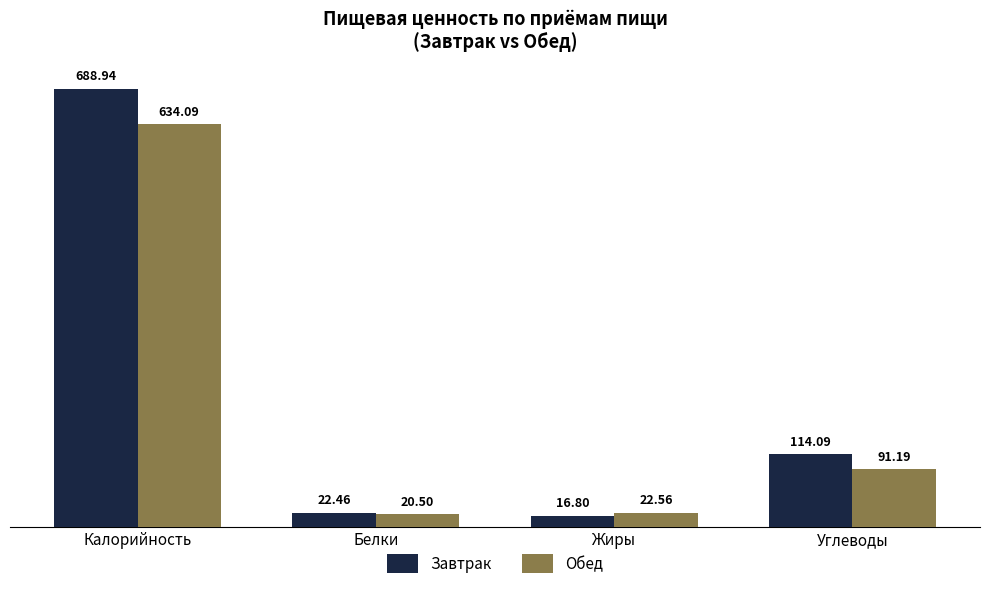

Count the number of data series in this chart.

2